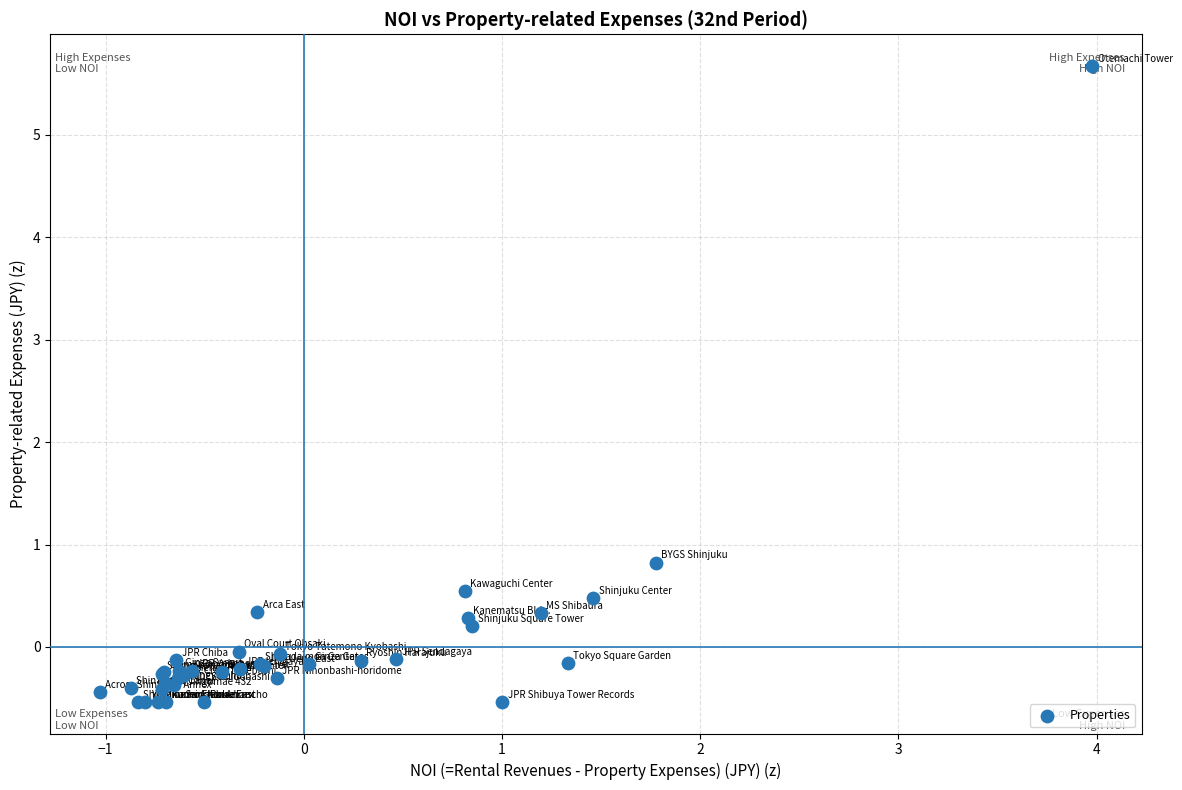

What Y value in the scatter plot is closest to 2?

0.8